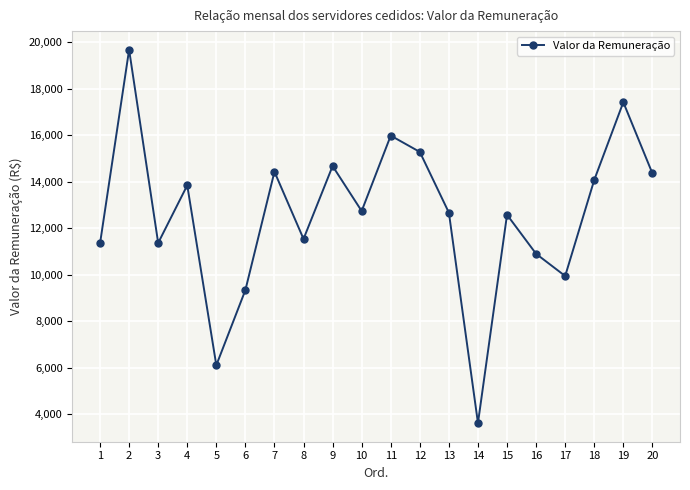

What is the difference between the values at 18 and 19?

3344.3